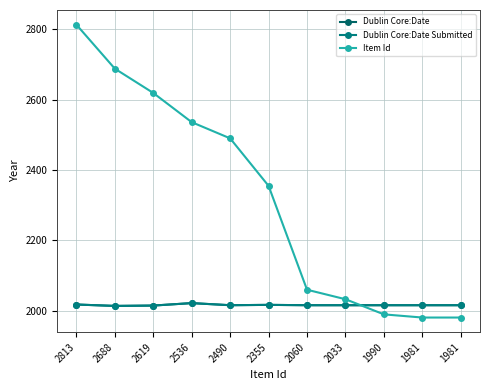

Is this an area chart (filled region under the line)?

No